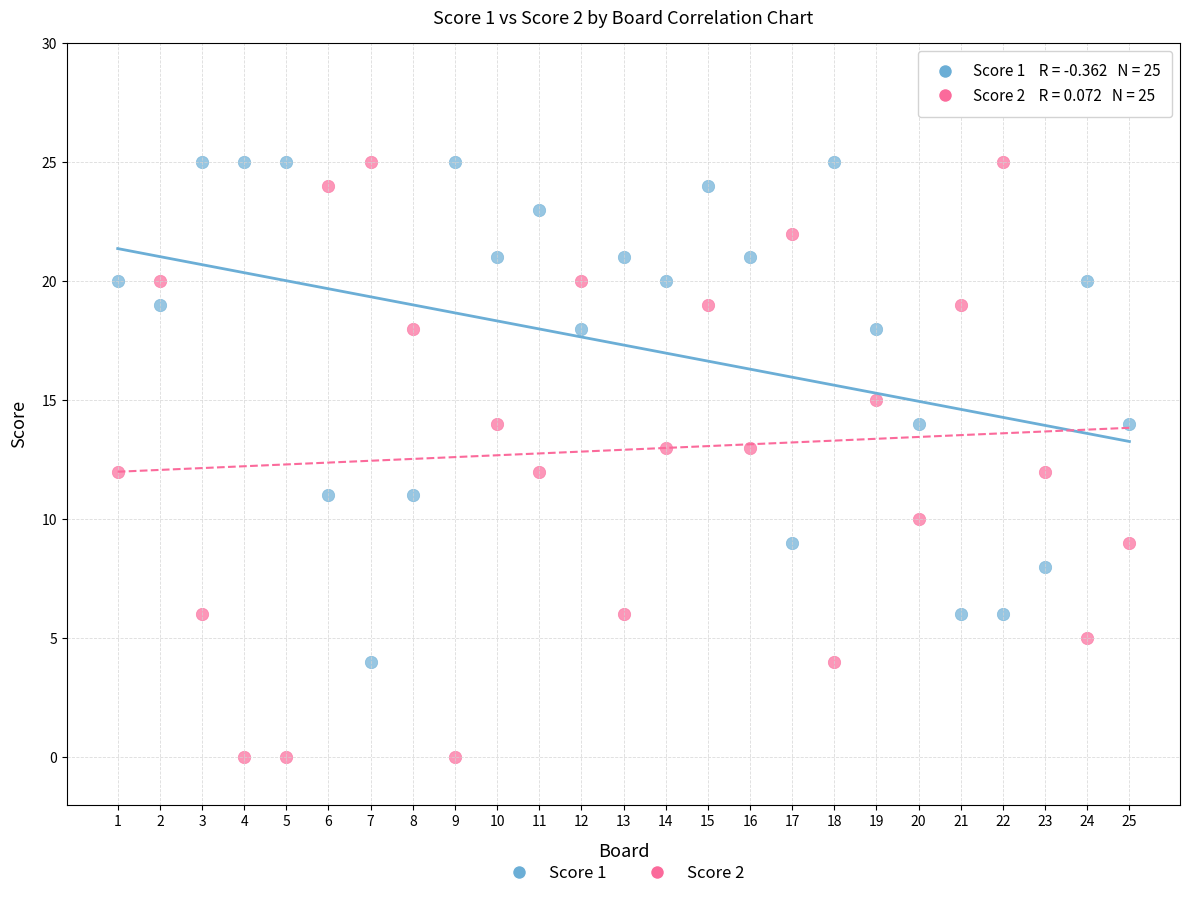

Which series contains the lowest Y value?

Score 2